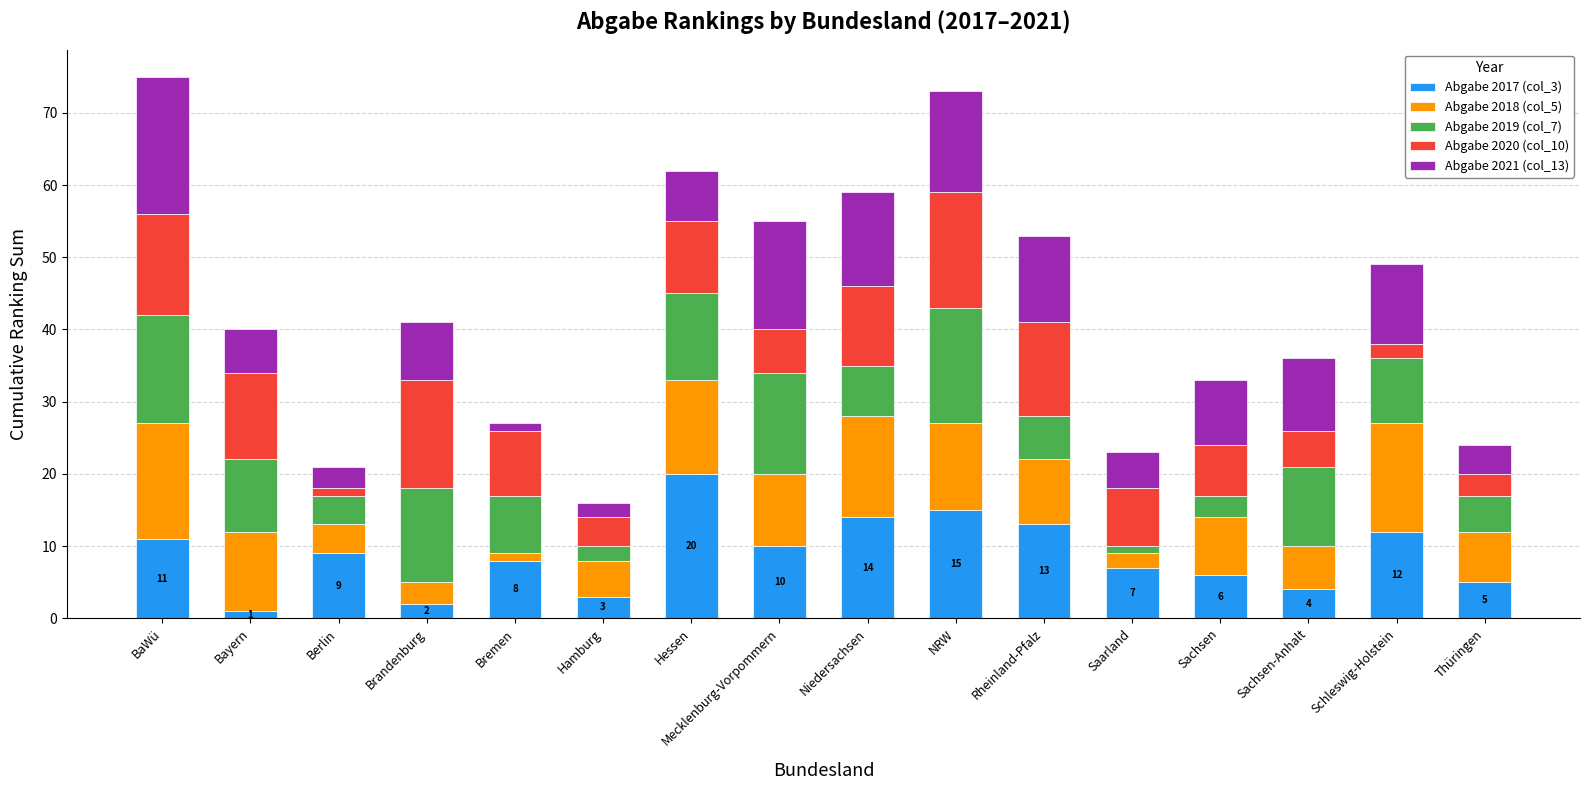

What is the total value across all series at Thüringen?

24